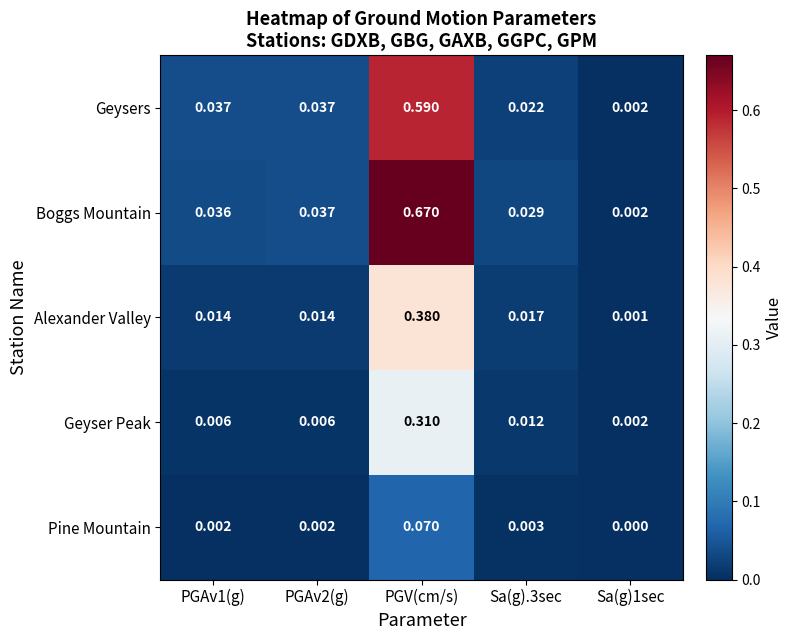

Which category has the highest value in the Geyser Peak series?

PGV(cm/s)